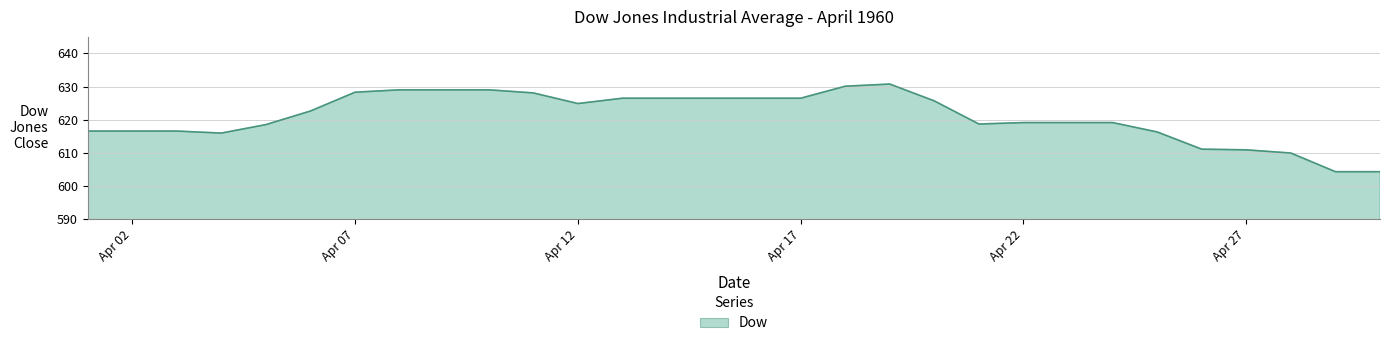

Does the chart display data point markers on the line(s)?

No